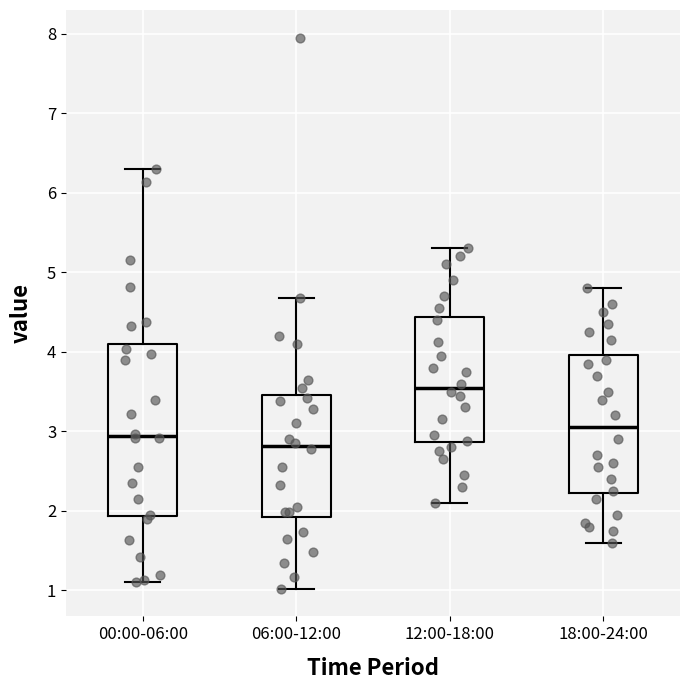

Which box's median line is the lowest?

06:00-12:00